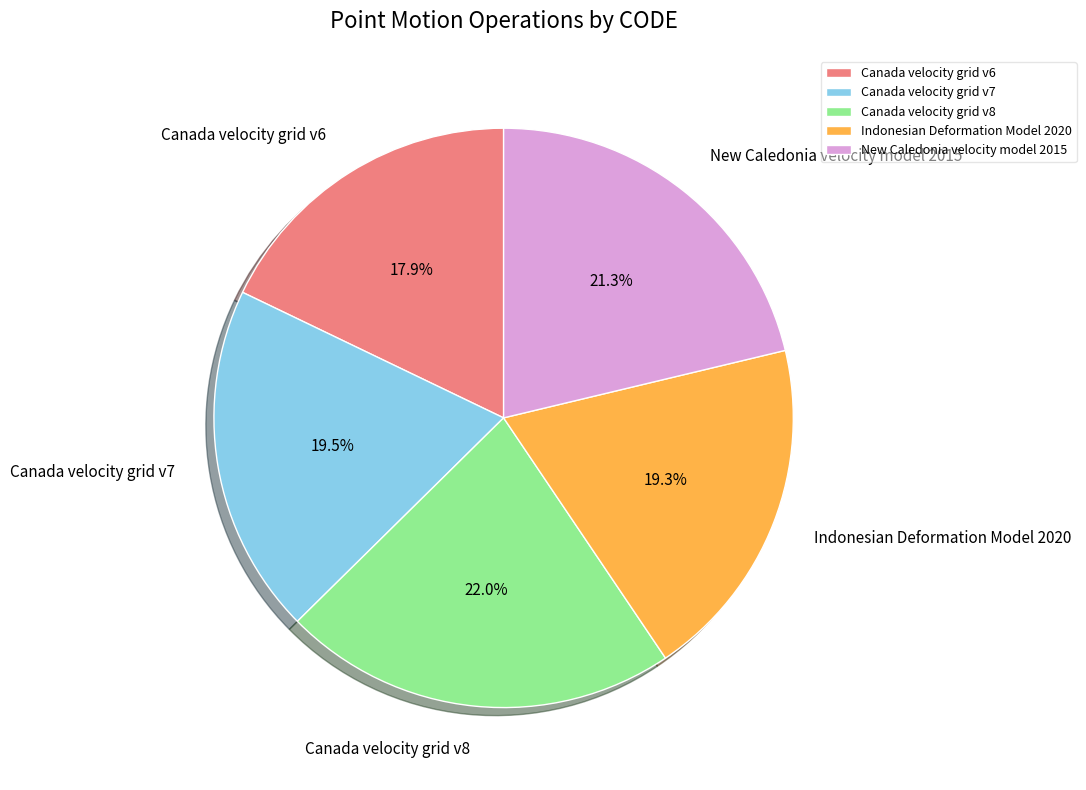

Which category has the smallest portion of the pie?

Canada velocity grid v6